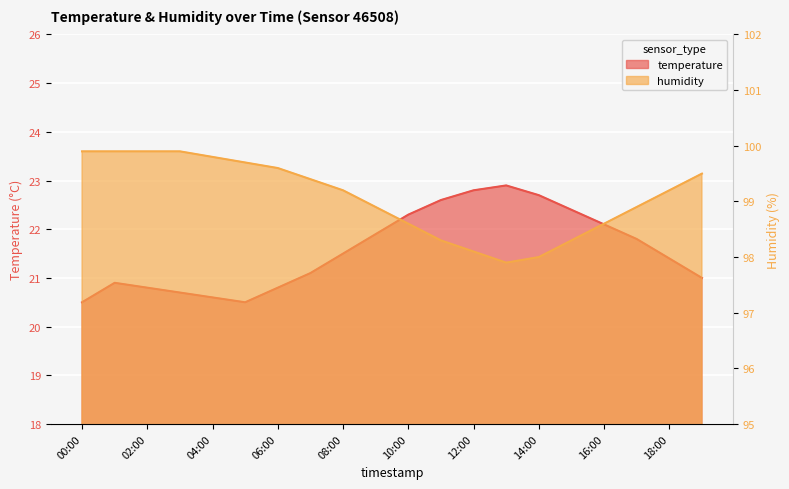

What is the average value of the temperature series?

21.6